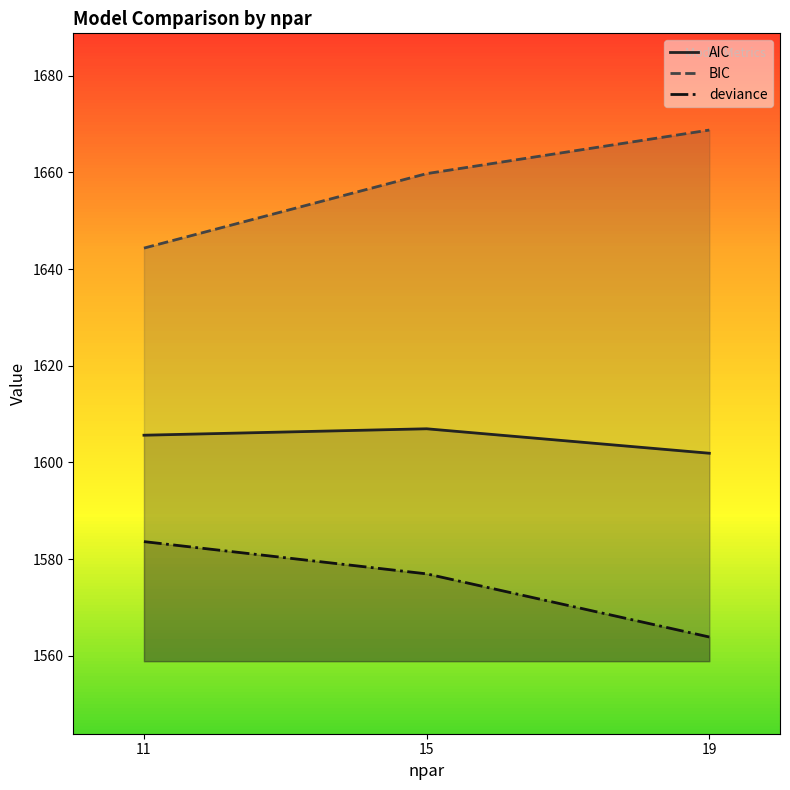

What is the average value of the BIC series?

1657.6